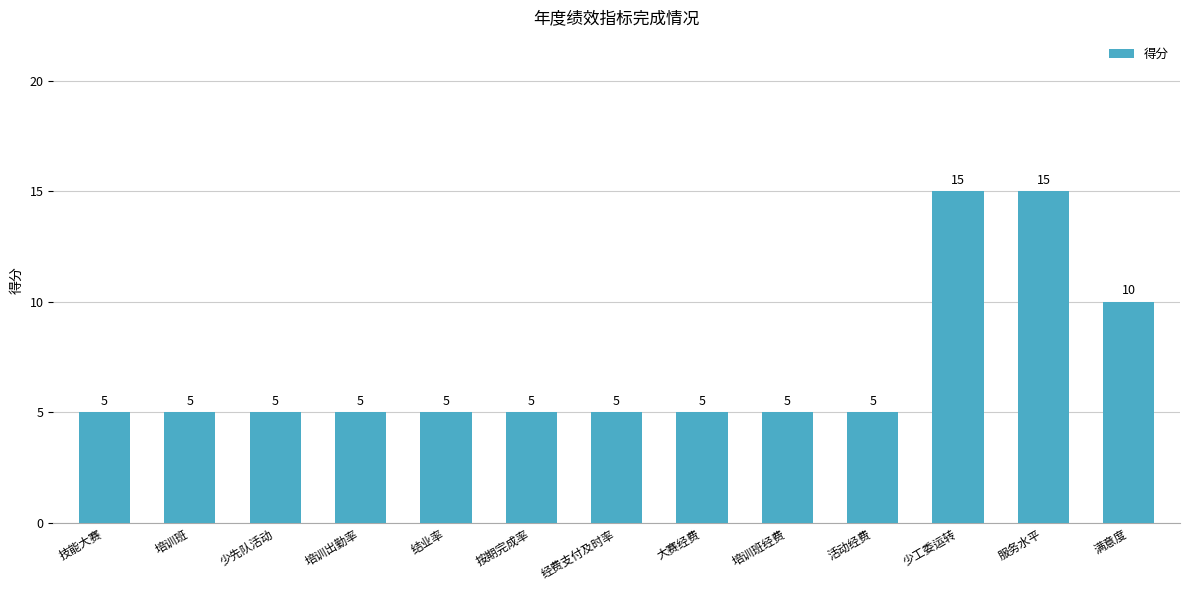

Reading left to right, transcribe all the data shown in this chart.

技能大赛=5	培训班=5	少先队活动=5	培训出勤率=5	结业率=5	按期完成率=5	经费支付及时率=5	大赛经费=5	培训班经费=5	活动经费=5	少工委运转=15	服务水平=15	满意度=10